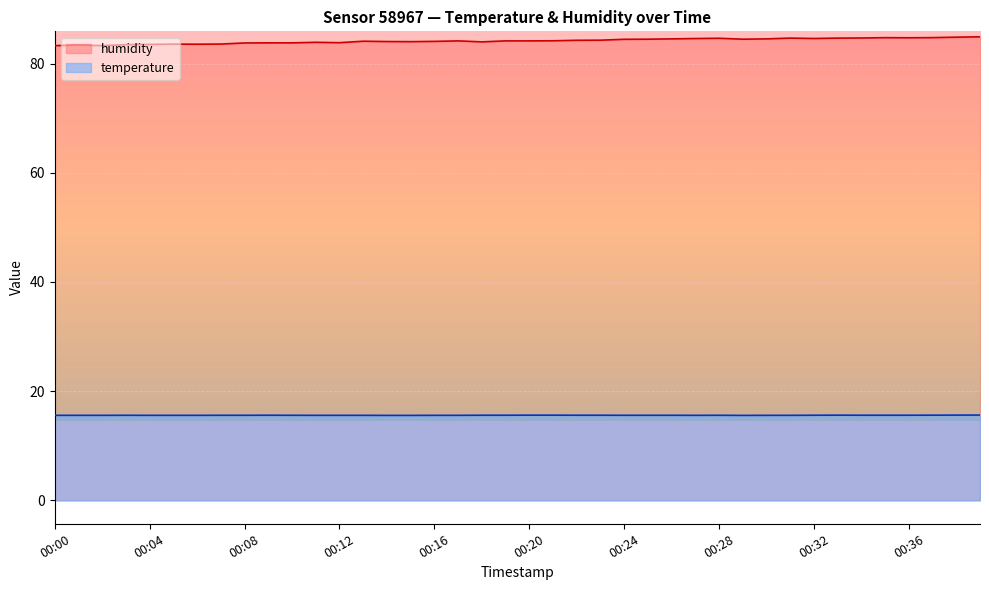

How many values in the humidity series exceed 84?

26